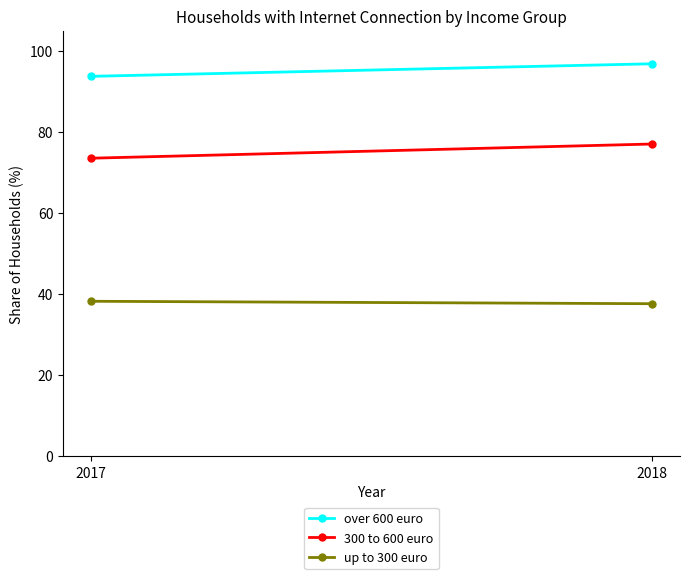

Is it true that 300 to 600 euro equals 77.0 at 2018?

True